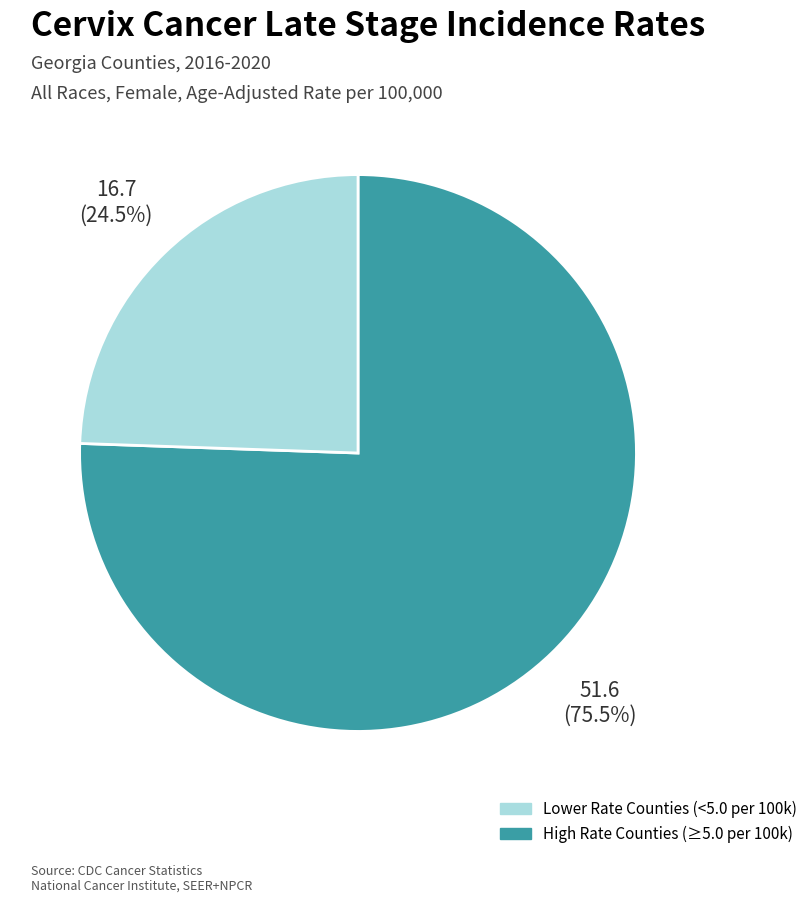

Is there a majority slice in this chart?

Yes